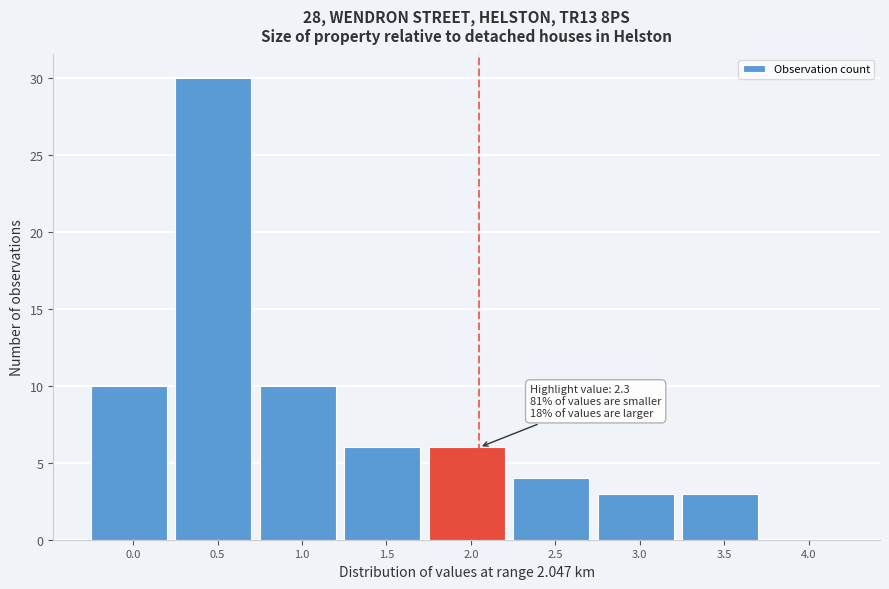

Reading left to right, what are all the values shown in this chart?

0.0=10	0.5=30	1.0=10	1.5=6	2.0=6	2.5=4	3.0=3	3.5=3	4.0=0